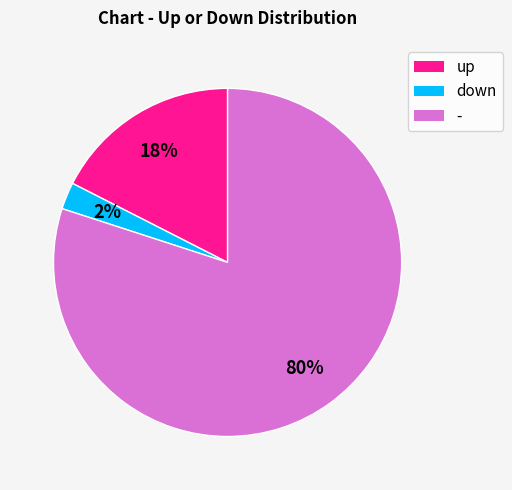

What percentage is the - slice, to the nearest percent?

80%